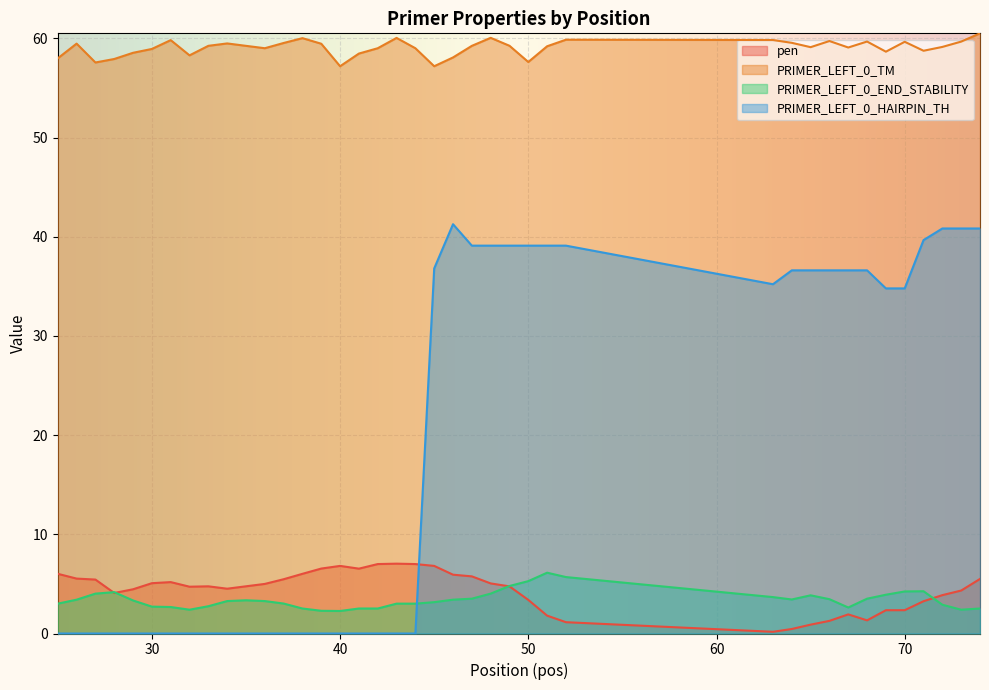

Which series has the largest total across all categories?

PRIMER_LEFT_0_TM